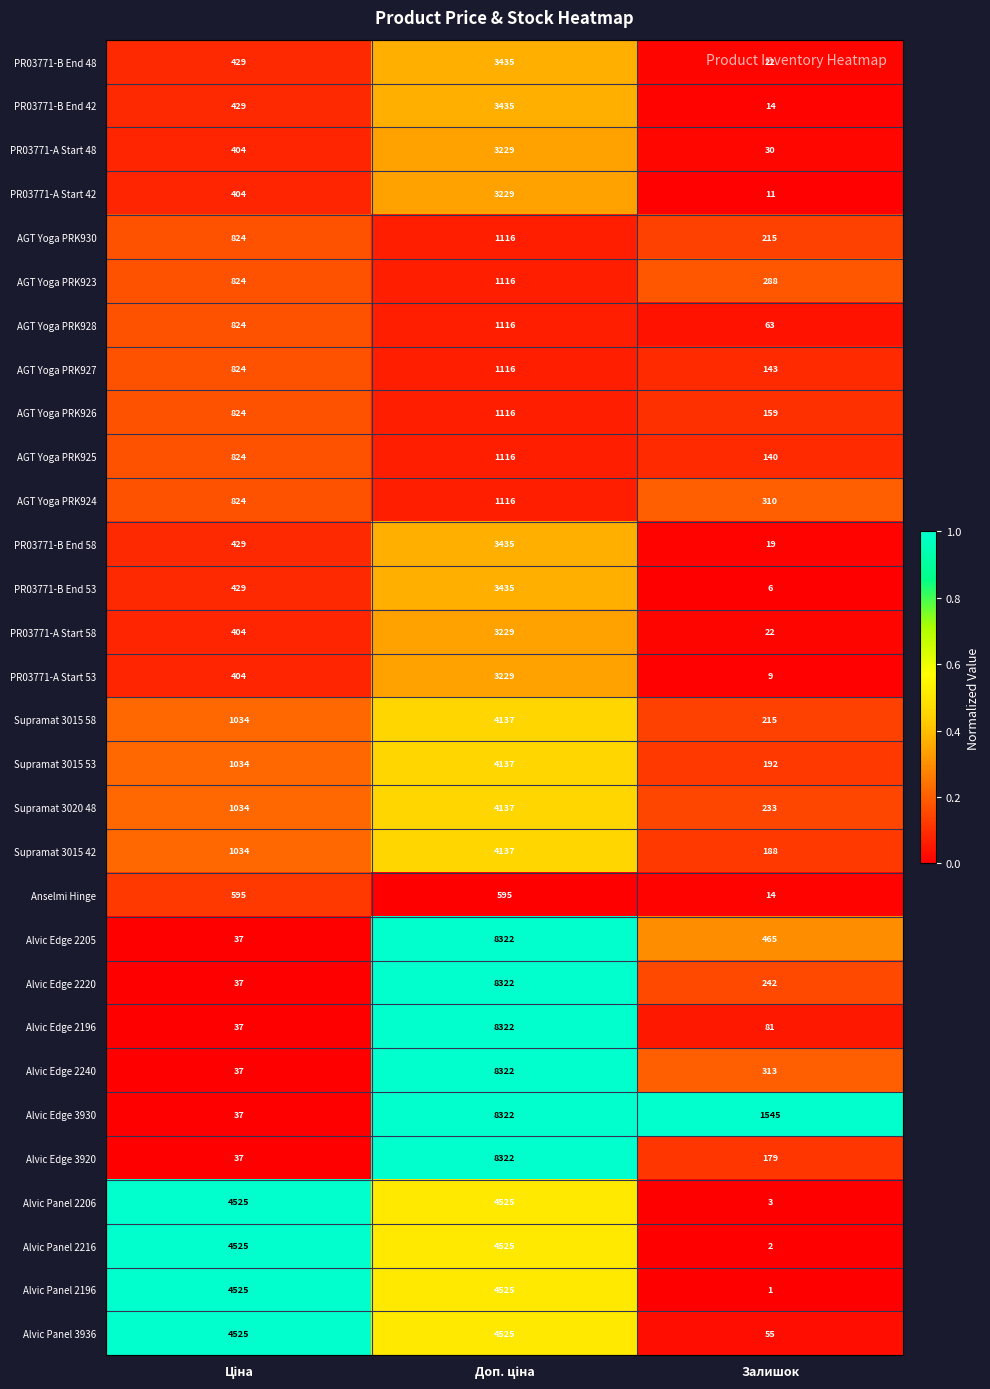

What is the difference between the maximum and second lowest values in the PR03771-A Start 48 series?

2825